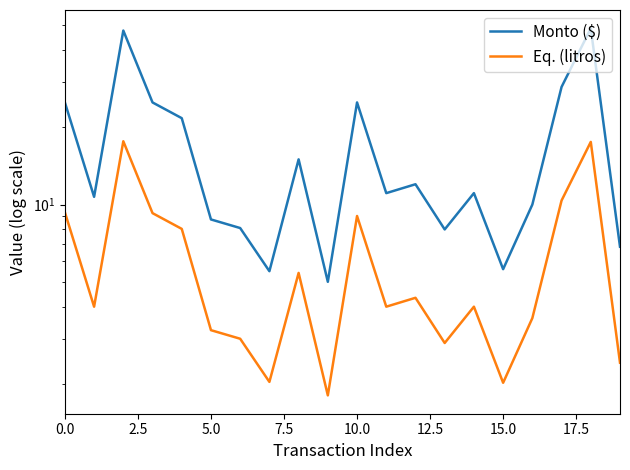

What is the minimum value for Eq. (litros)?

1.8